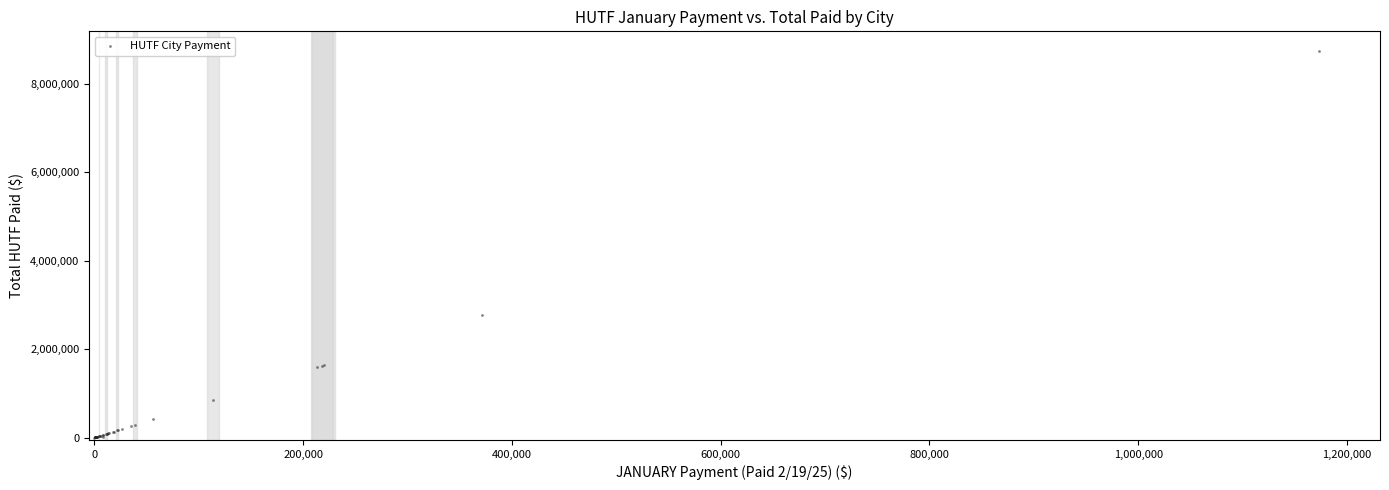

What Y value in the scatter plot is closest to 4371183?

2765270.1